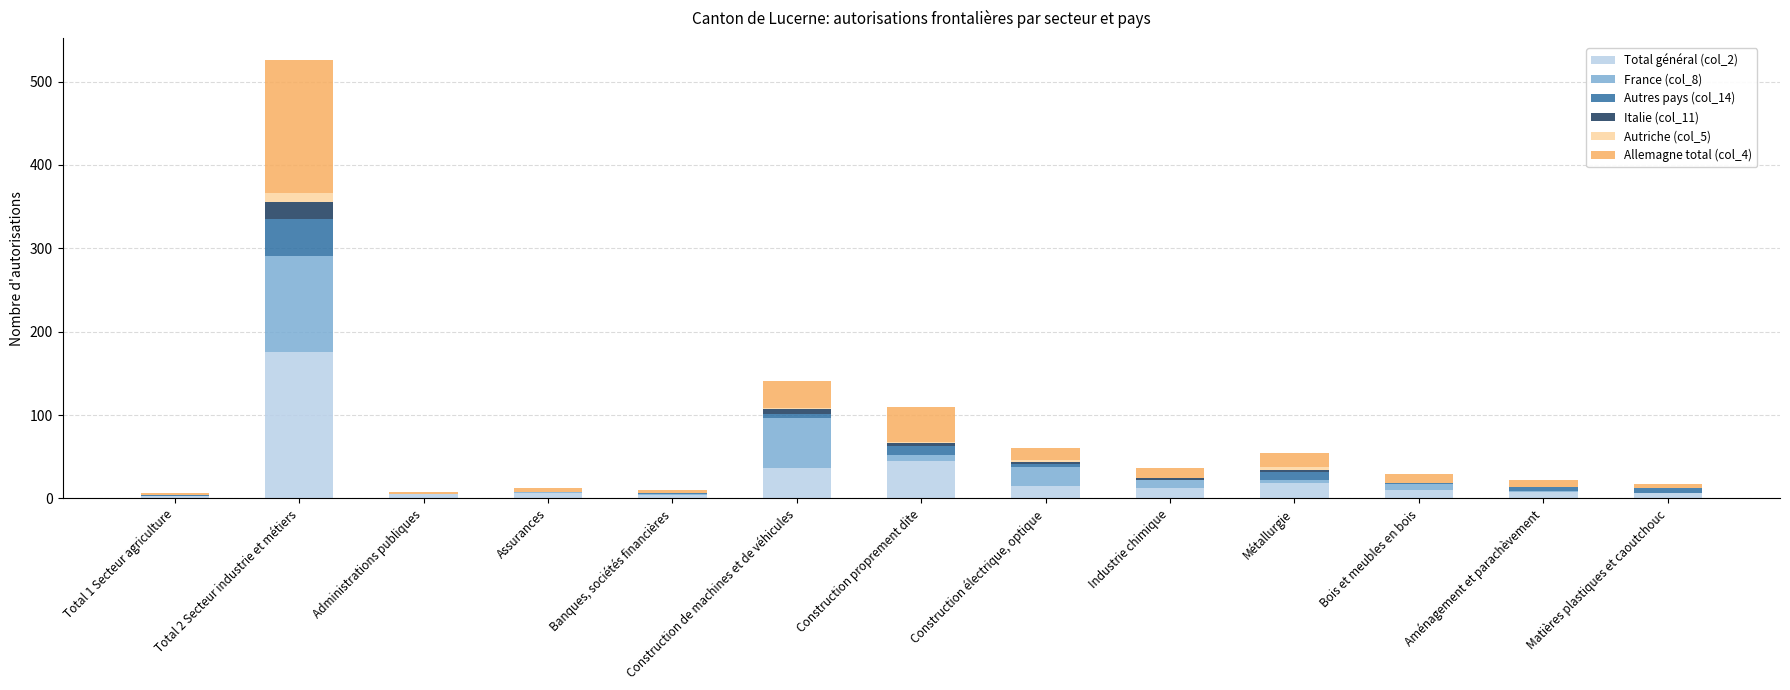

At which category is the sum across all series the highest?

Total 2 Secteur industrie et métiers